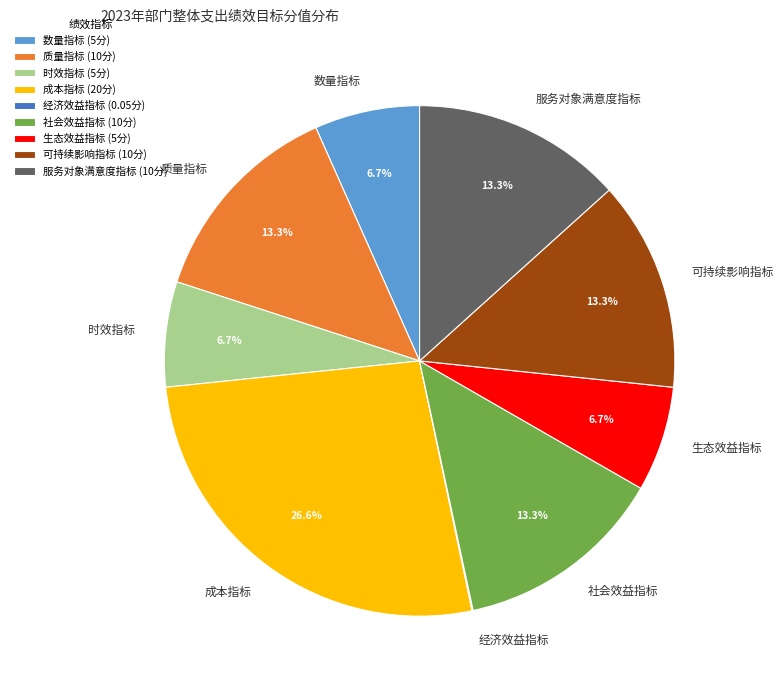

To the nearest percent, what is the combined percentage of 成本指标 and 时效指标?

33%